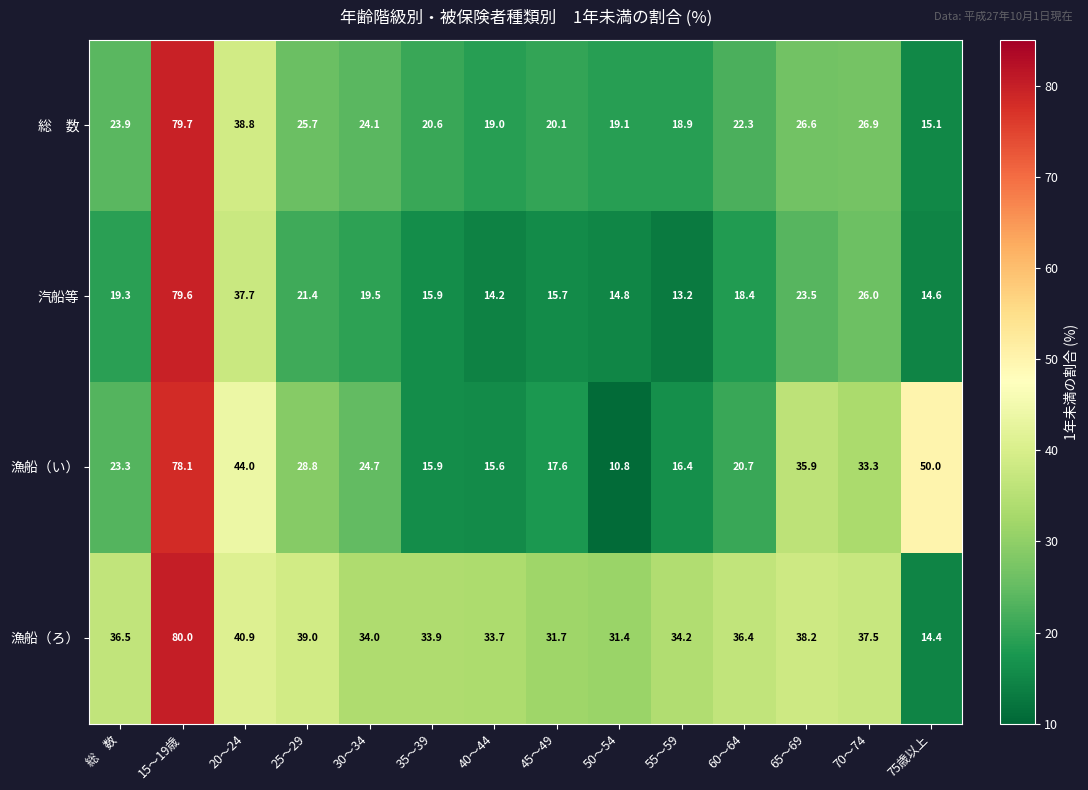

Which series has the largest total across all categories?

漁船（ろ）